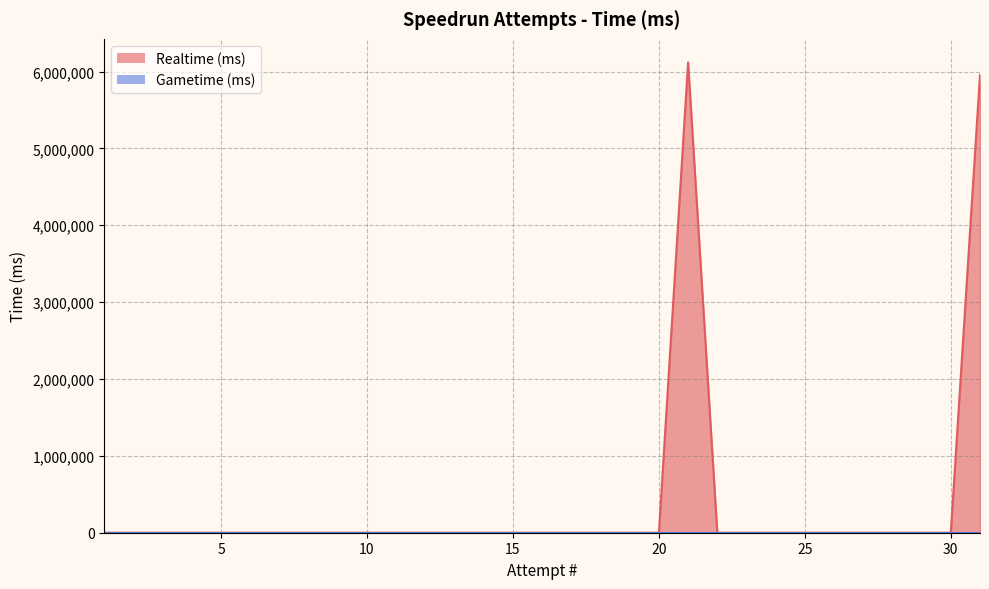

What is the average value?

389570